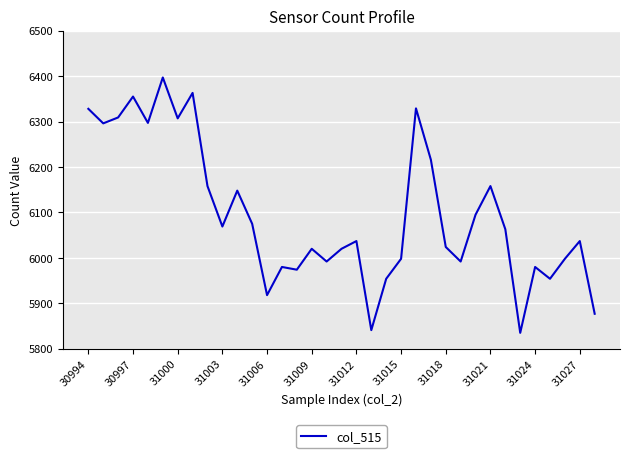

What is the difference between the maximum and minimum values?

562